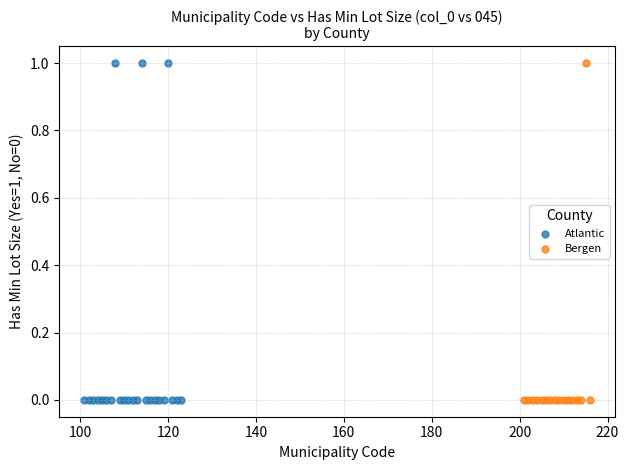

What are all the series names shown in the legend?

Atlantic, Bergen